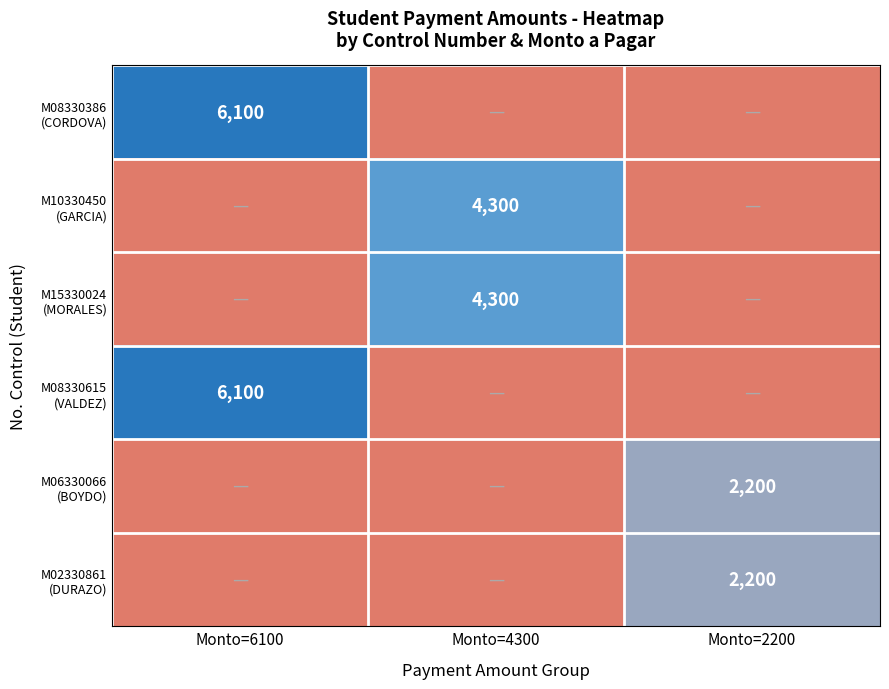

True or false: M06330066 (BOYDO) has a value of 0 at Monto=4300.

True